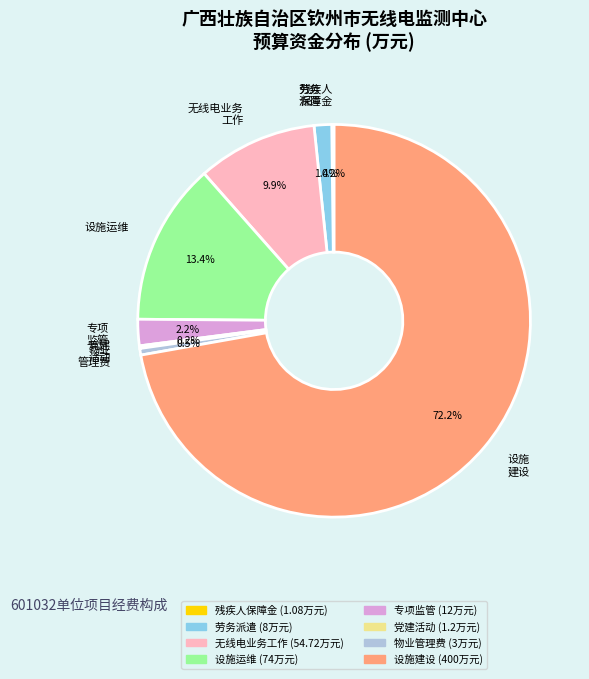

Is there any slice that represents more than half of the pie?

Yes